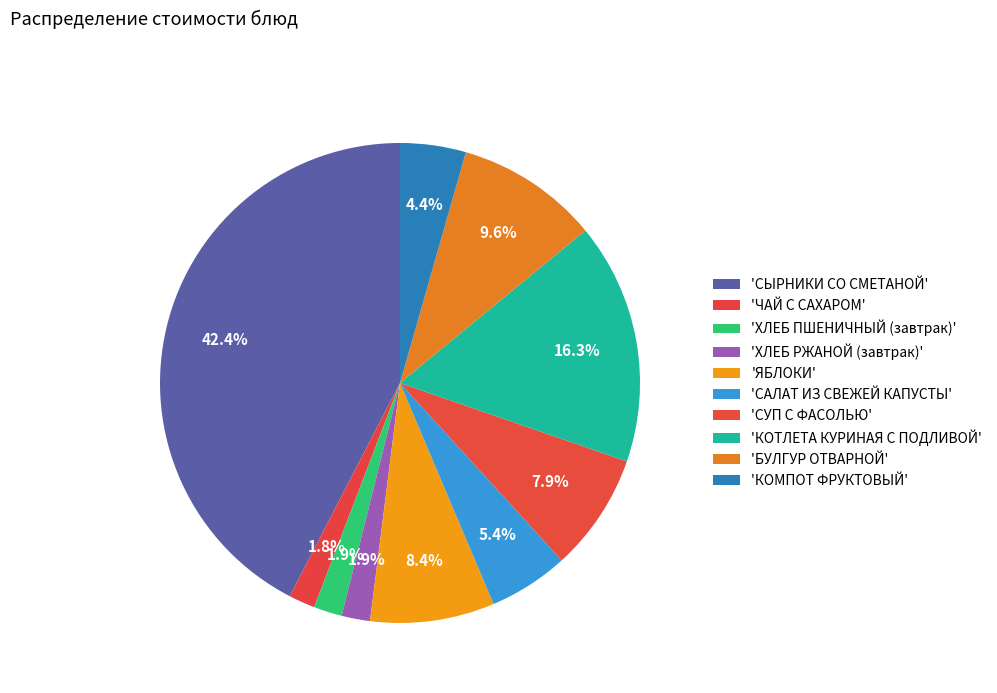

Which category has the biggest portion of the pie?

СЫРНИКИ СО СМЕТАНОЙ